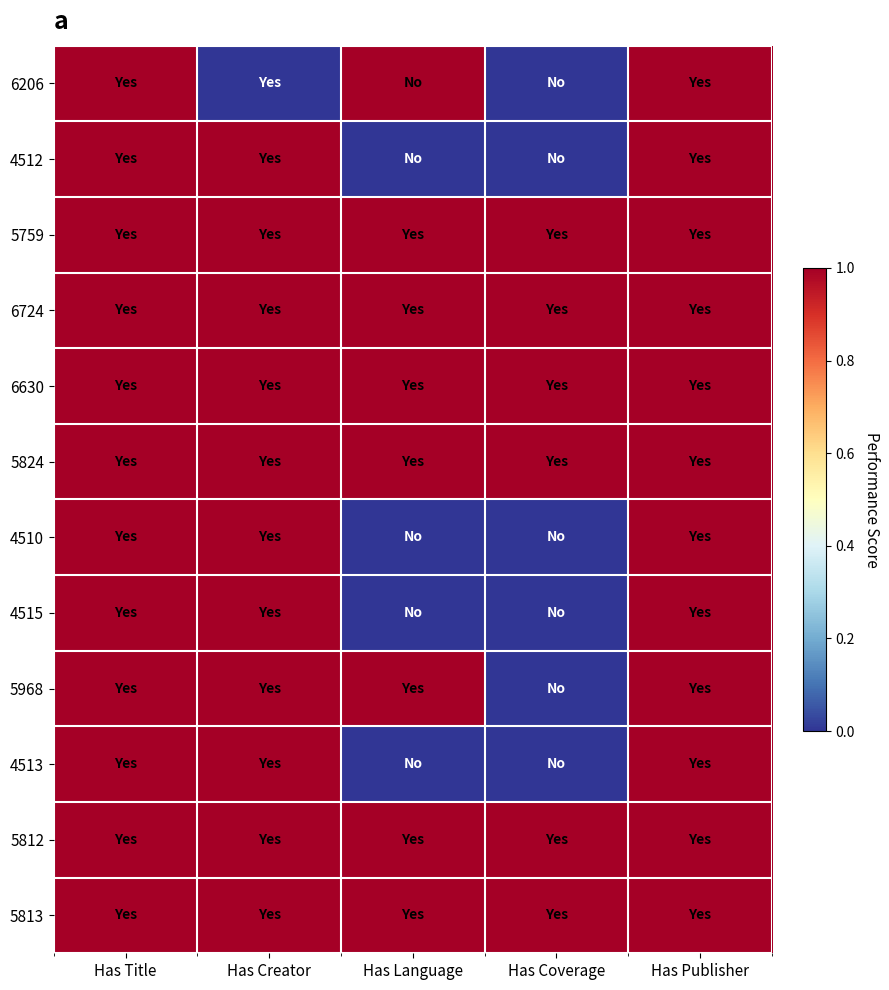

Reading left to right, list all the values displayed in this chart.

6206: Has Title=1	Has Creator=0	Has Language=1	Has Coverage=0	Has Publisher=1
4512: Has Title=1	Has Creator=1	Has Language=0	Has Coverage=0	Has Publisher=1
5759: Has Title=1	Has Creator=1	Has Language=1	Has Coverage=1	Has Publisher=1
6724: Has Title=1	Has Creator=1	Has Language=1	Has Coverage=1	Has Publisher=1
6630: Has Title=1	Has Creator=1	Has Language=1	Has Coverage=1	Has Publisher=1
5824: Has Title=1	Has Creator=1	Has Language=1	Has Coverage=1	Has Publisher=1
4510: Has Title=1	Has Creator=1	Has Language=0	Has Coverage=0	Has Publisher=1
4515: Has Title=1	Has Creator=1	Has Language=0	Has Coverage=0	Has Publisher=1
5968: Has Title=1	Has Creator=1	Has Language=1	Has Coverage=0	Has Publisher=1
4513: Has Title=1	Has Creator=1	Has Language=0	Has Coverage=0	Has Publisher=1
5812: Has Title=1	Has Creator=1	Has Language=1	Has Coverage=1	Has Publisher=1
5813: Has Title=1	Has Creator=1	Has Language=1	Has Coverage=1	Has Publisher=1